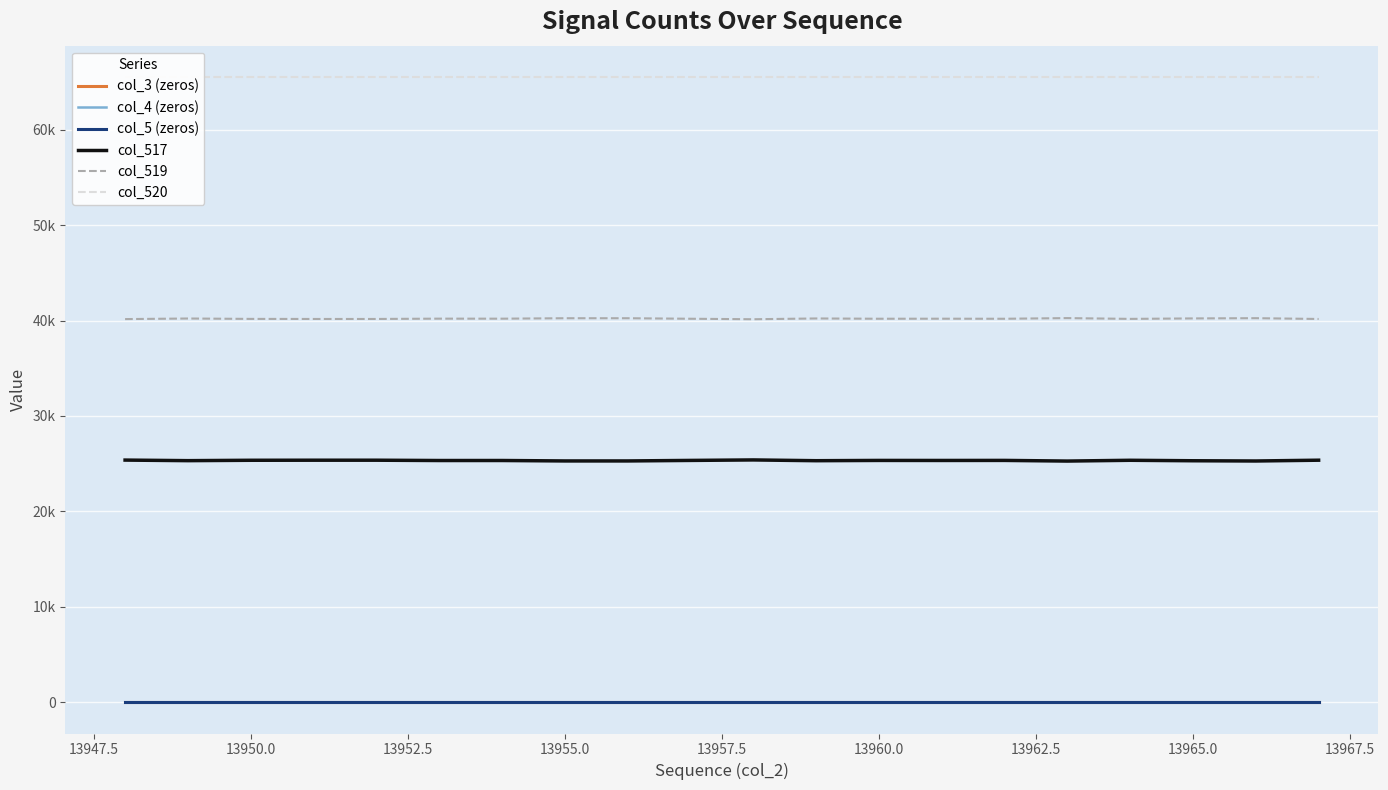

At how many categories does at least one series exceed 35458?

20